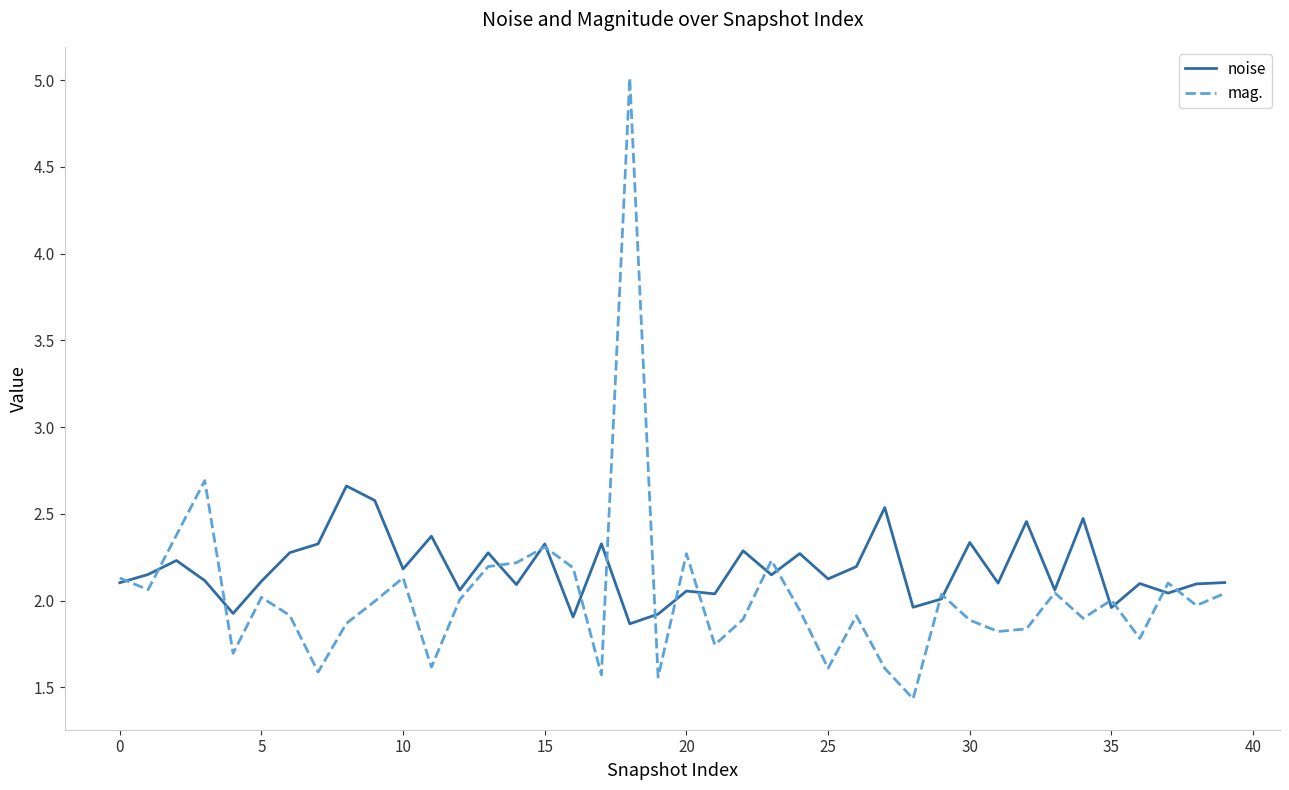

How many lines are shown in the chart?

2